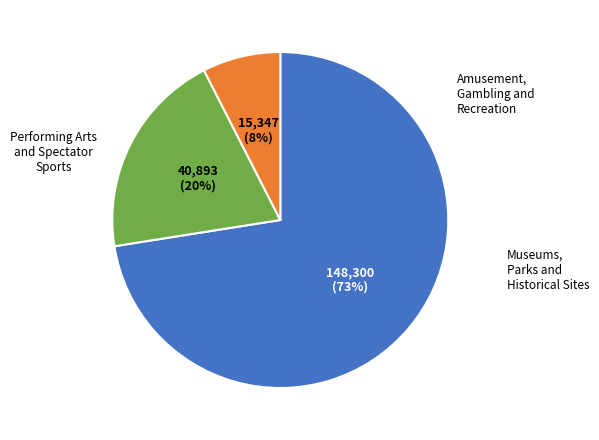

Does any single category account for the majority?

Yes